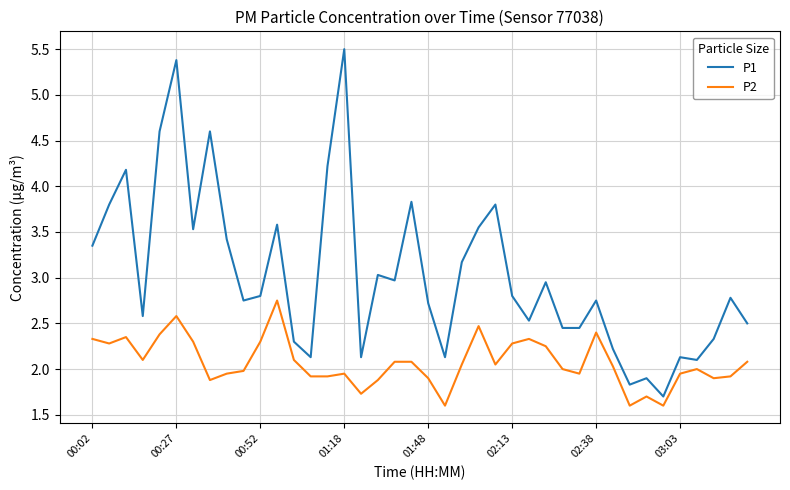

How many series are shown in this chart?

2